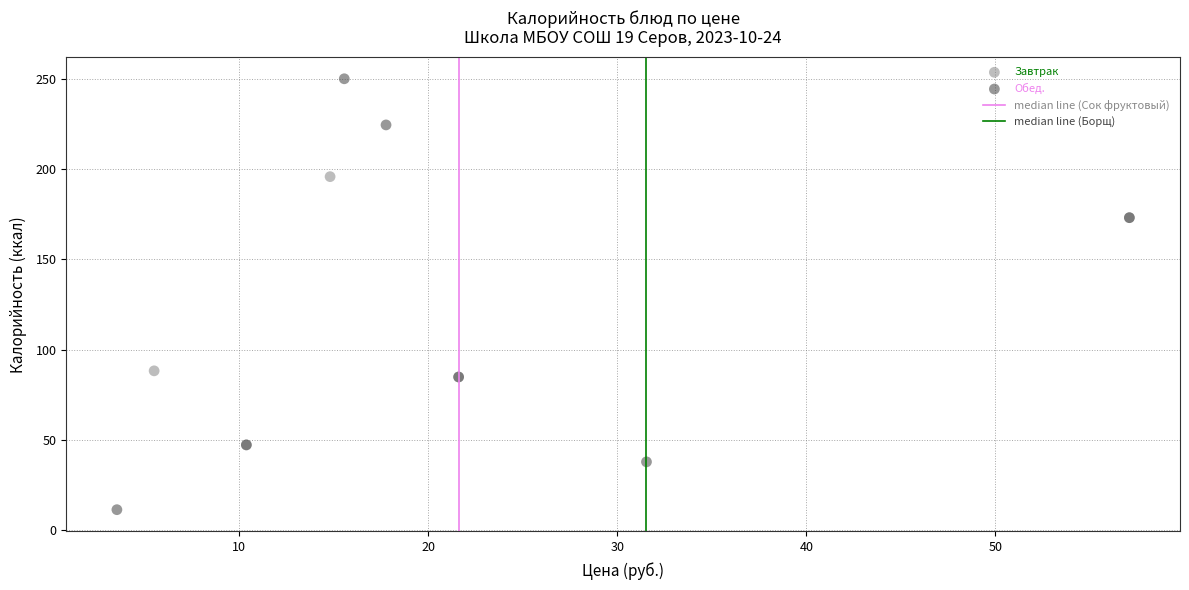

Which series contains the highest Y value?

Обед.